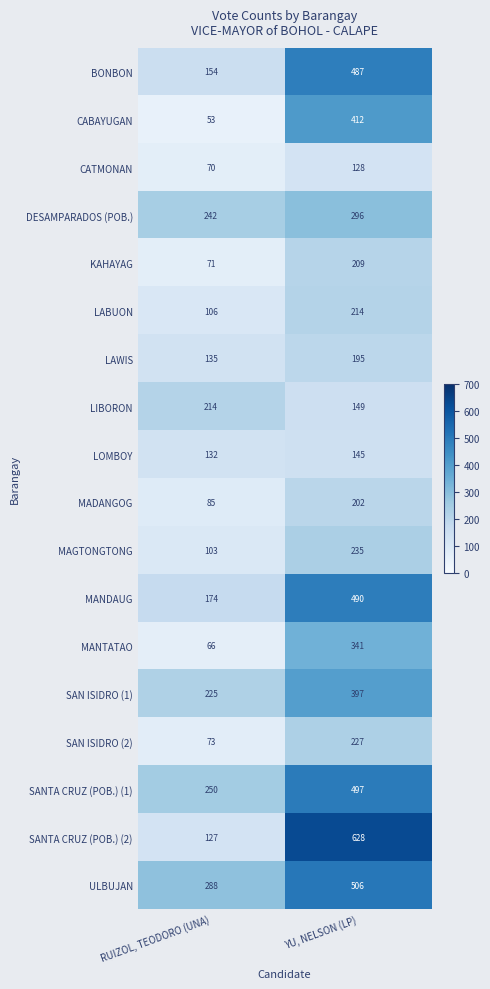

Which category has the highest value across all series?

YU, NELSON (LP)